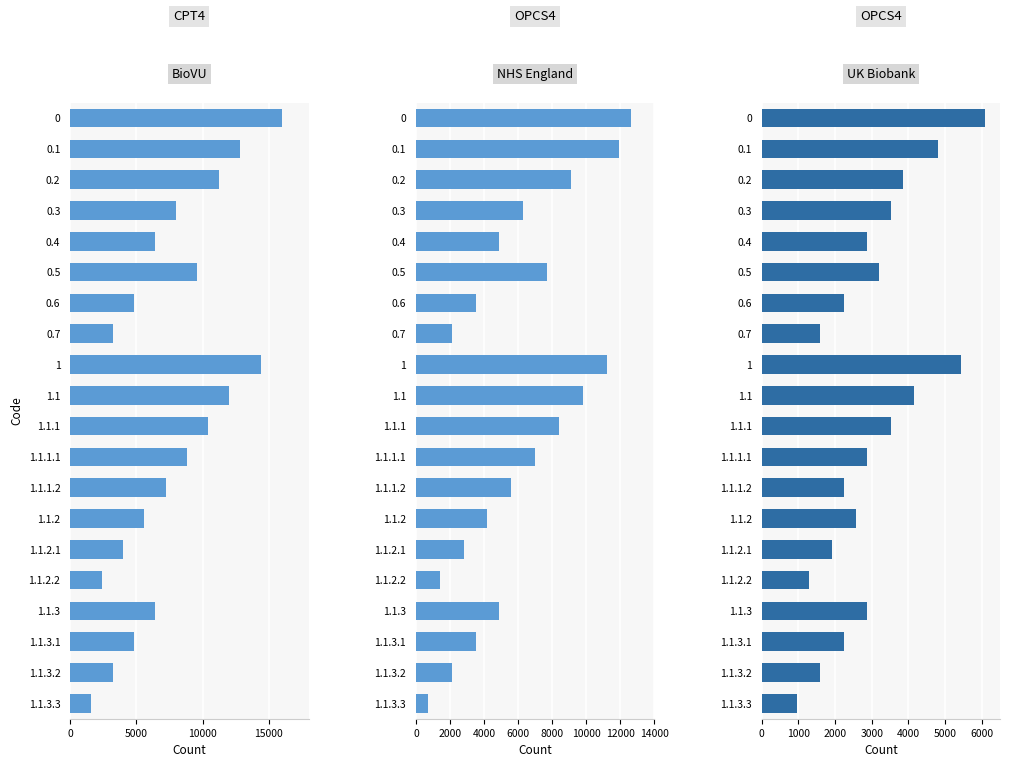

Which series has the largest range (max minus min)?

BioVU